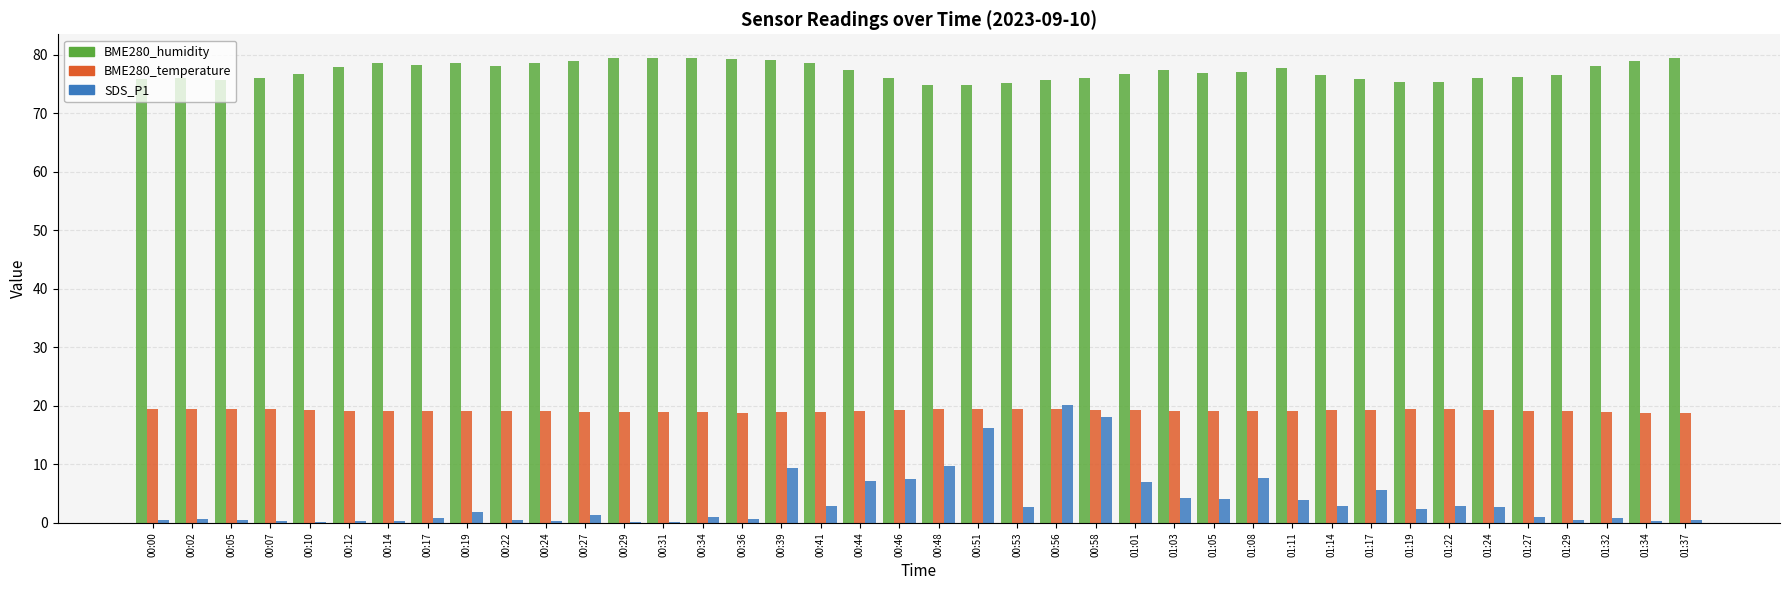

What is the highest value of the BME280_humidity series?

79.5